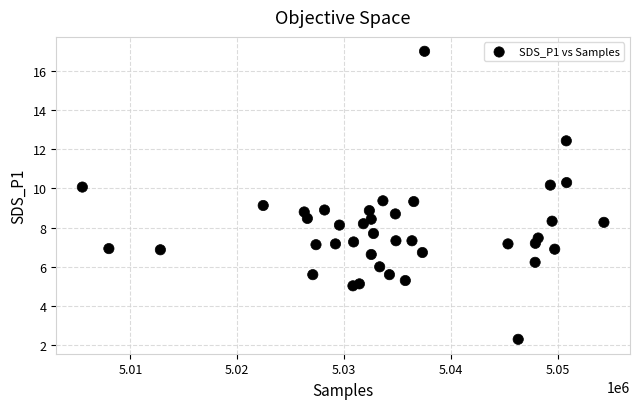

What is the range of X values (max minus min)?

48781.0